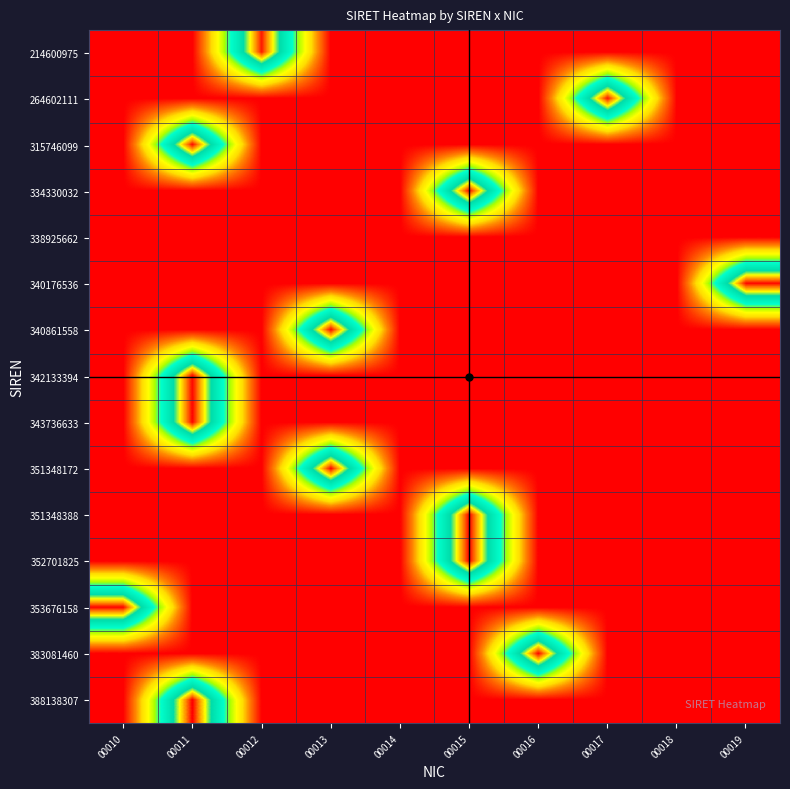

Between 00017 and 00016, which is larger?

00017